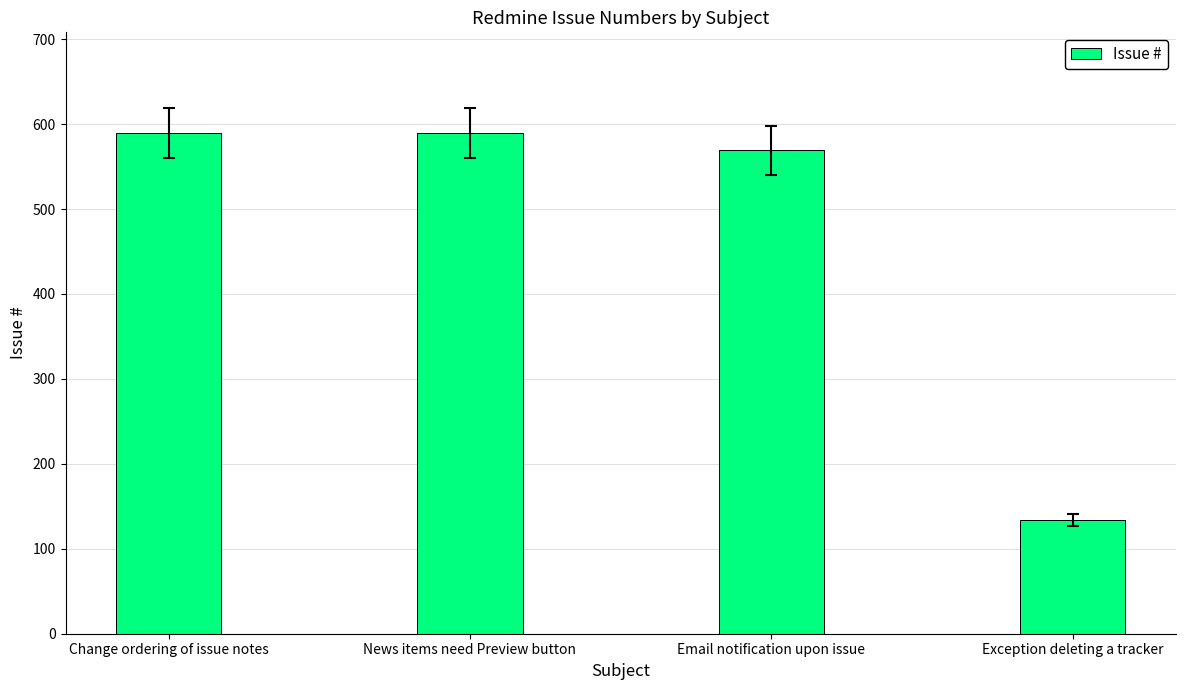

What is the value of the 2nd bar from the left?

590